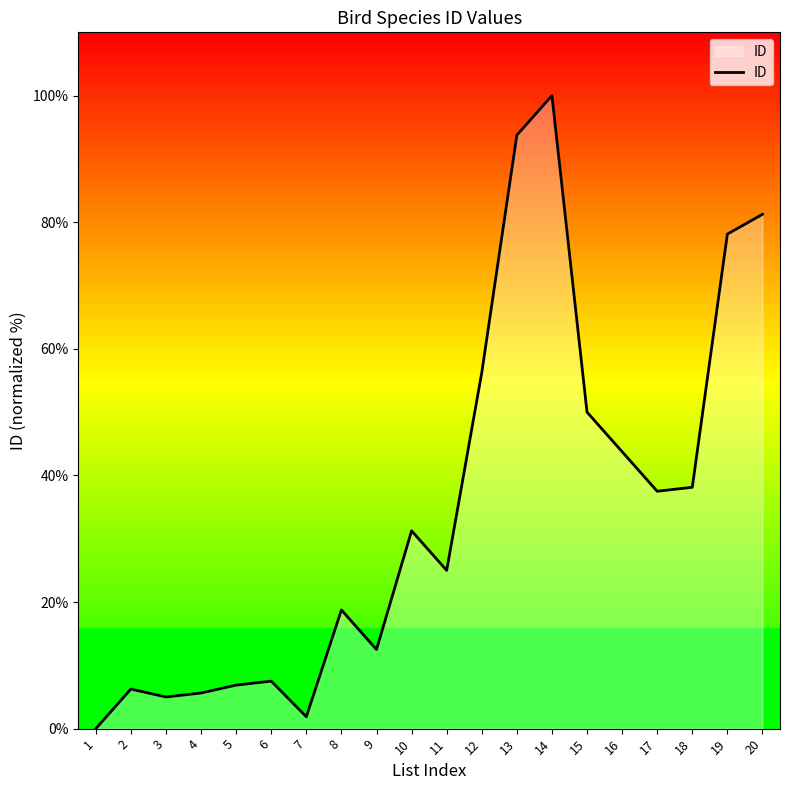

True or false: the data has more than 0 interior local peaks.

True